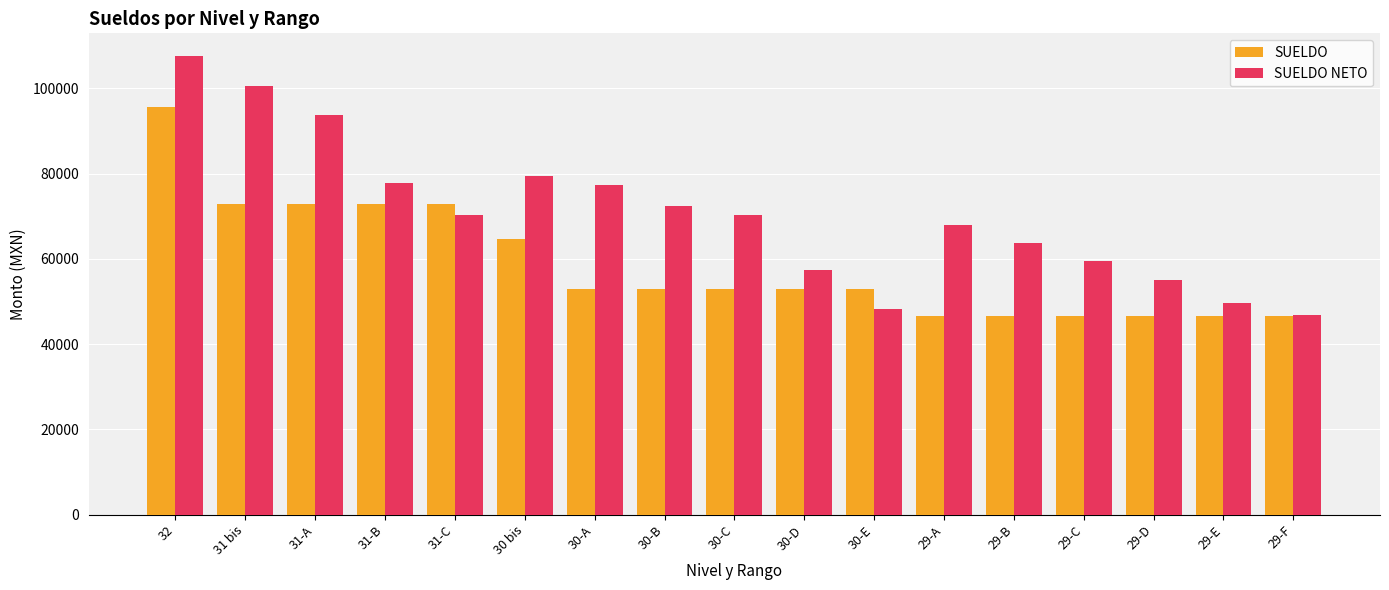

What position from the right is 30-C?

9